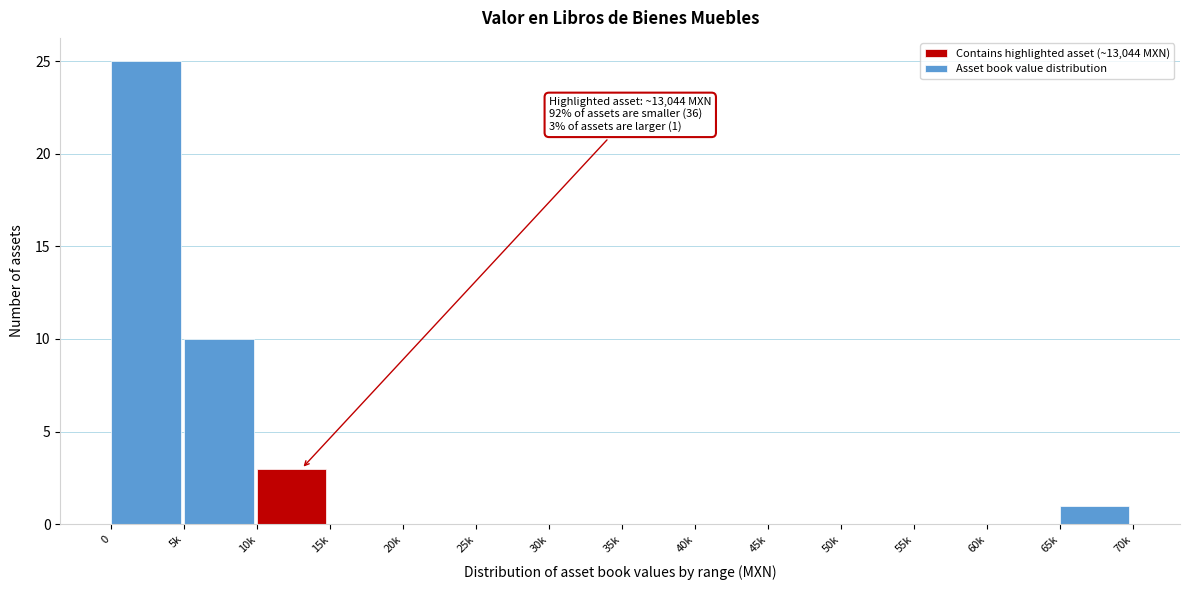

Reading left to right, extract all data points from this chart.

0=25	5k=10	10k=3	15k=0	20k=0	25k=0	30k=0	35k=0	40k=0	45k=0	50k=0	55k=0	60k=0	65k=1